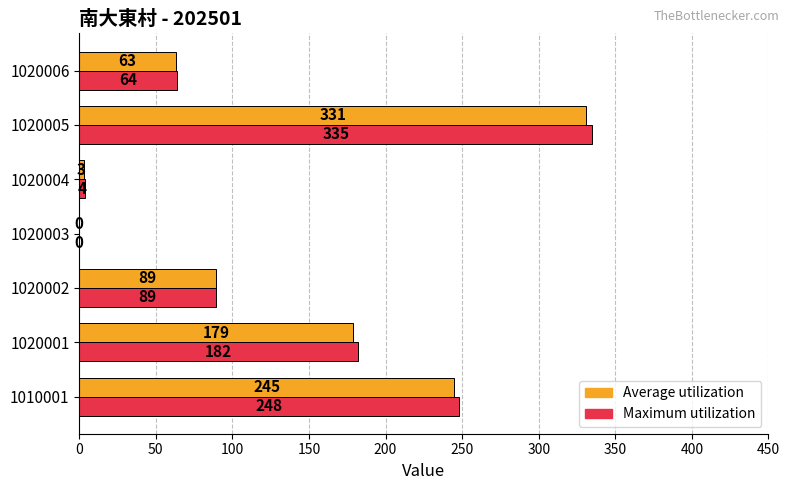

Which series changed the most between 1010001 and 1020003?

Maximum utilization